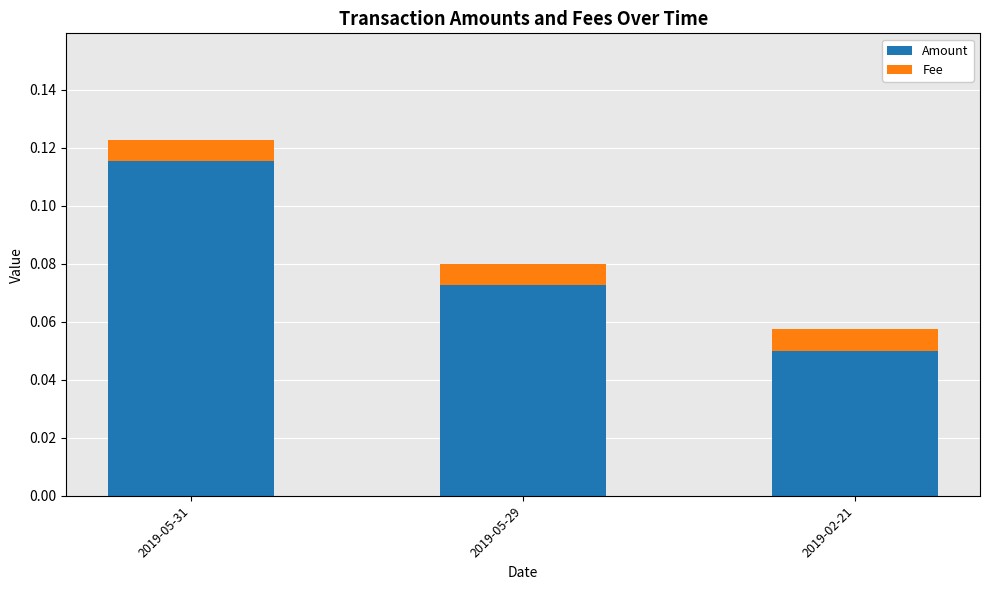

At which category is the sum across all series the highest?

2019-05-31